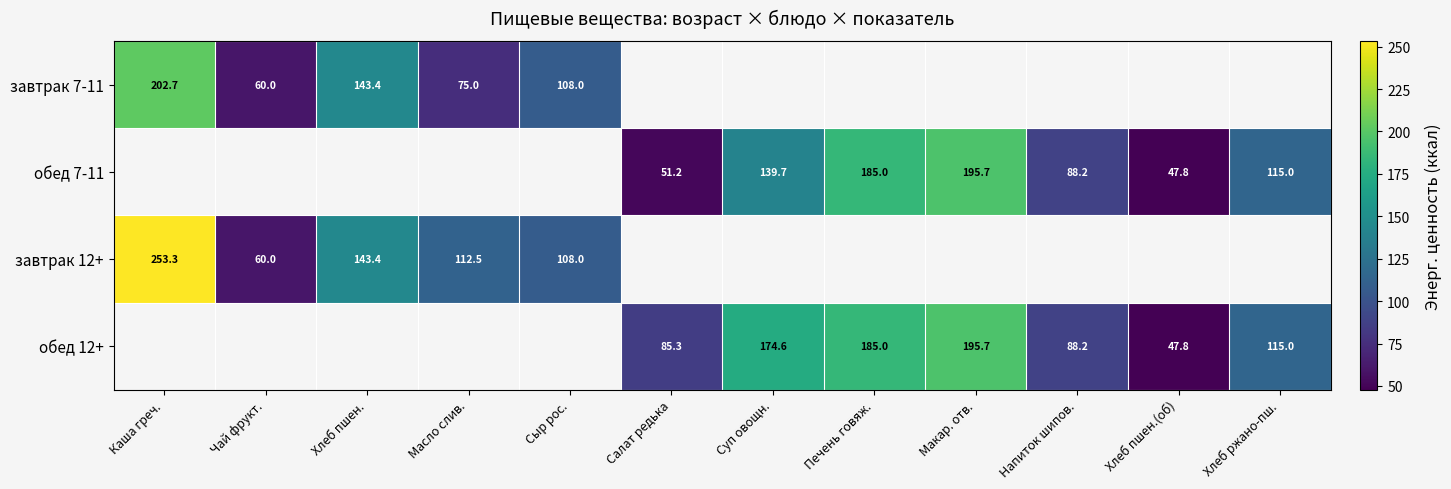

Is the value of обед 7-11 at Суп овощн. greater than the value of завтрак 12+ at Сыр рос.?

Yes